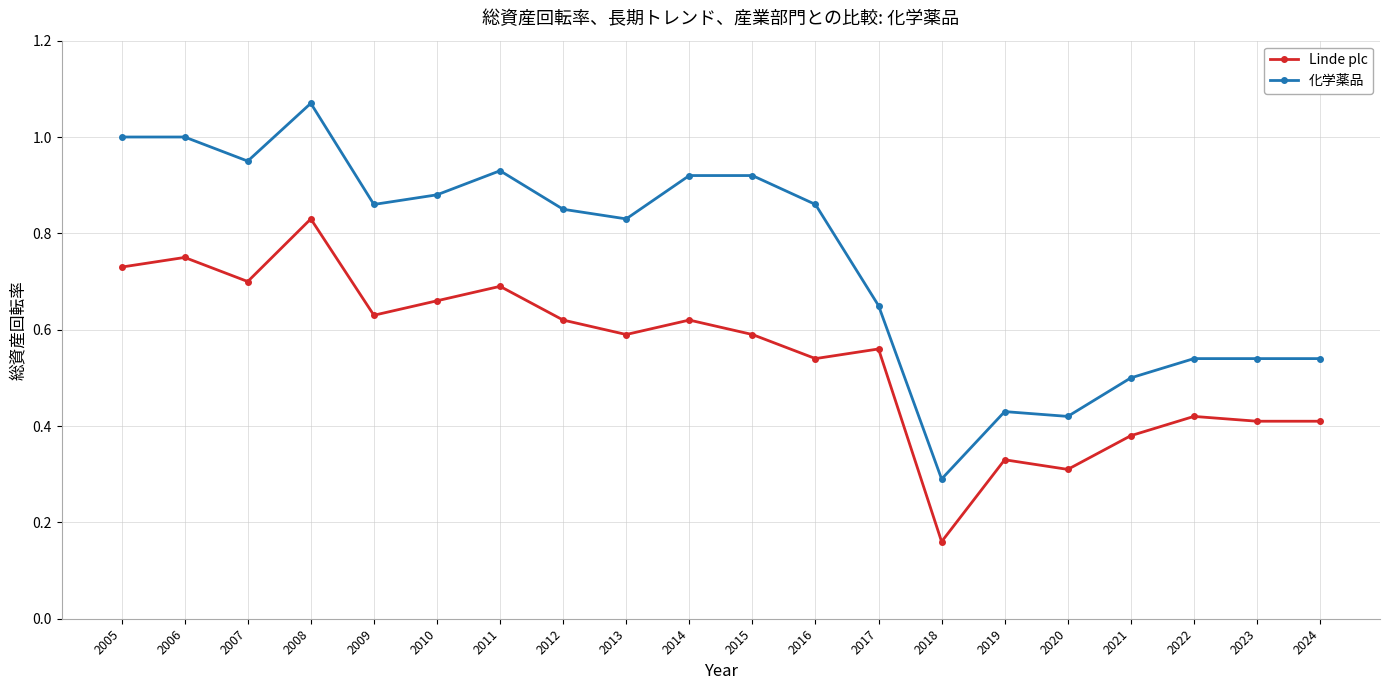

At how many categories does at least one series exceed 0?

20